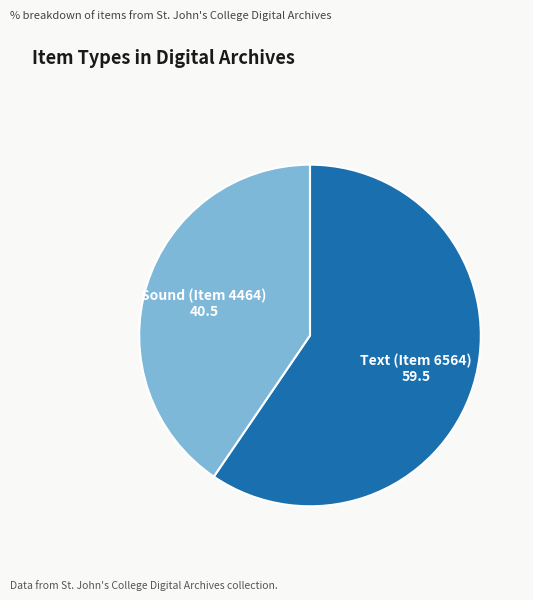

Between Text (Item 6564) and Sound (Item 4464), which is larger?

Text (Item 6564)